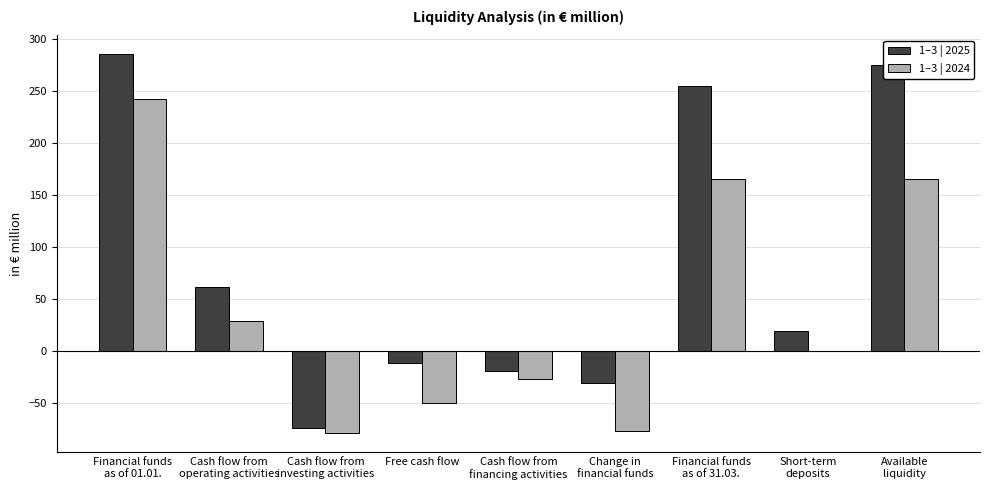

What is the greatest value displayed?

285.6